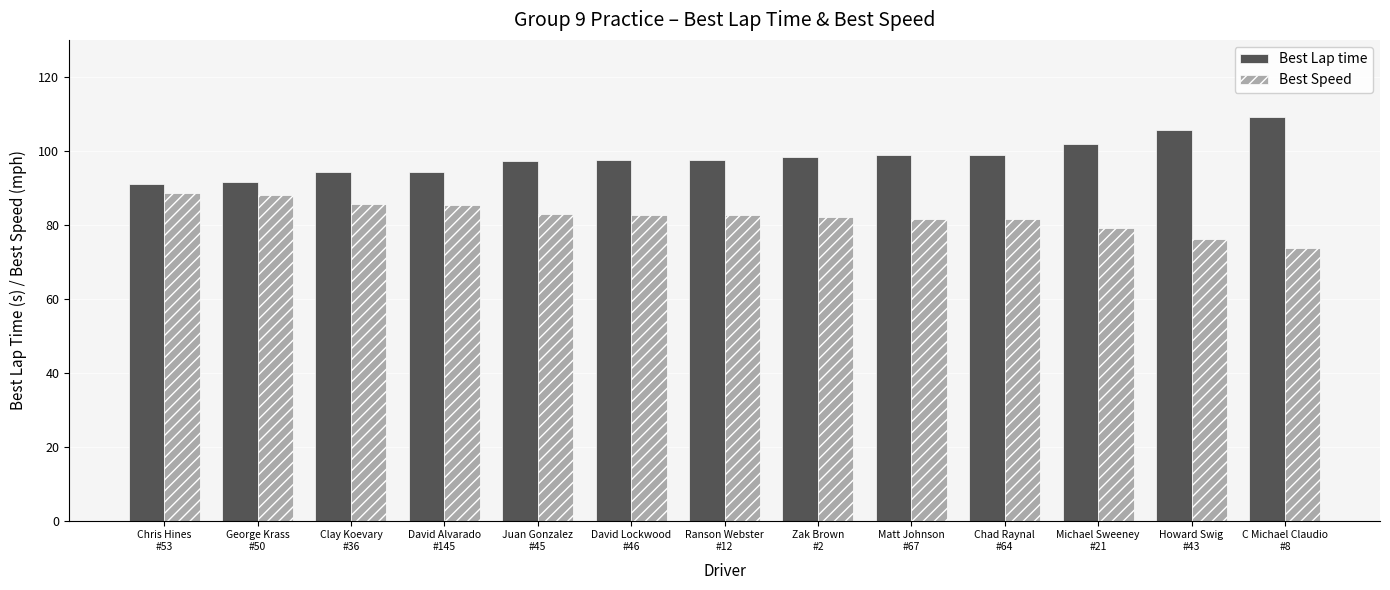

Count the number of data series in this chart.

2